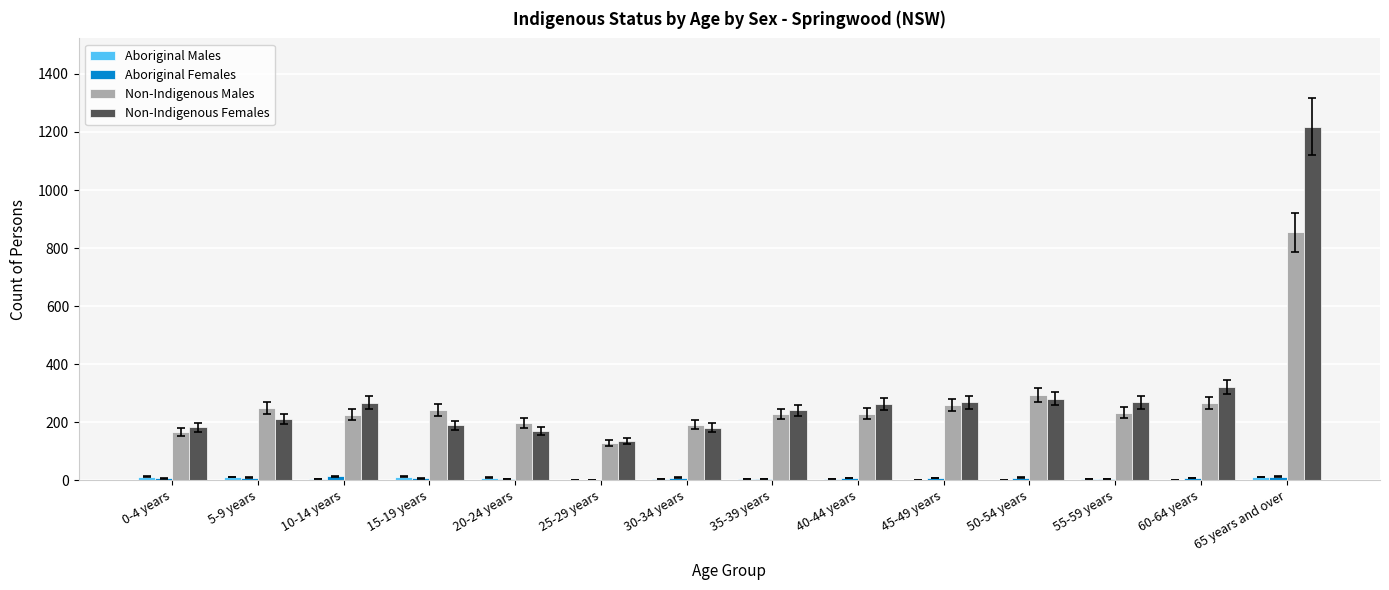

Count the number of categories in the chart.

14